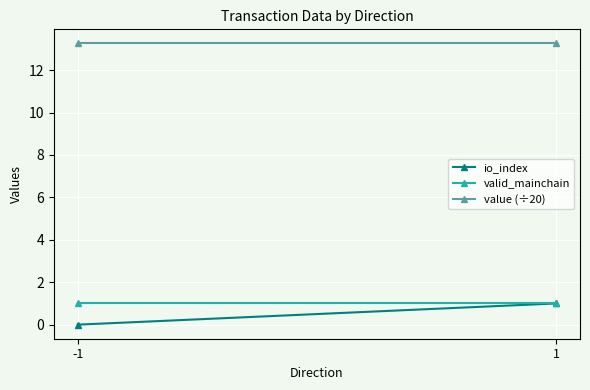

Reading left to right, extract all data points from this chart.

io_index: -1=0.0	1=1.0
valid_mainchain: -1=1.0	1=1.0
value (÷20): -1=13.3	1=13.3